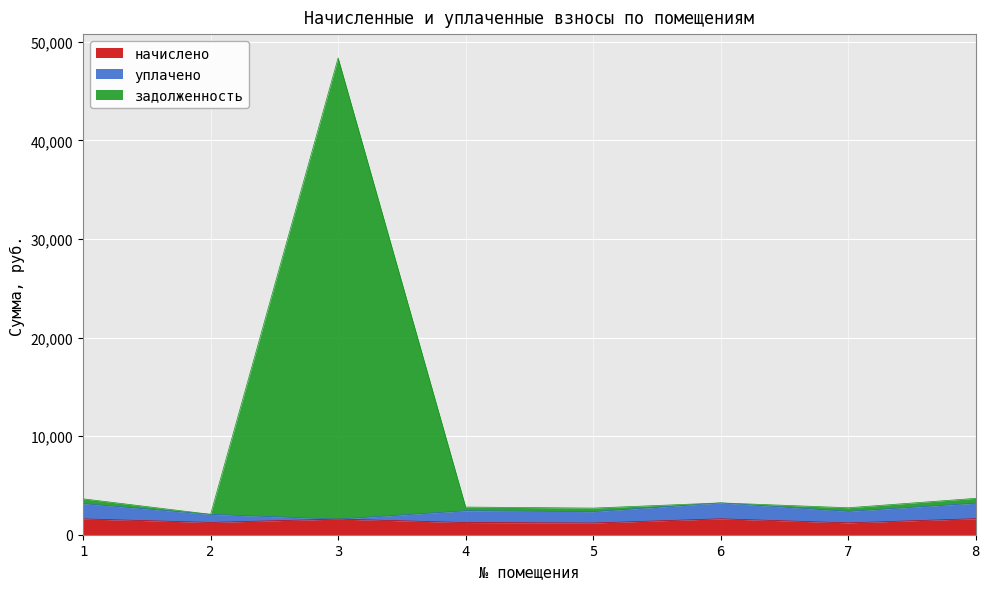

What is the total value across all series at 3?

48368.6